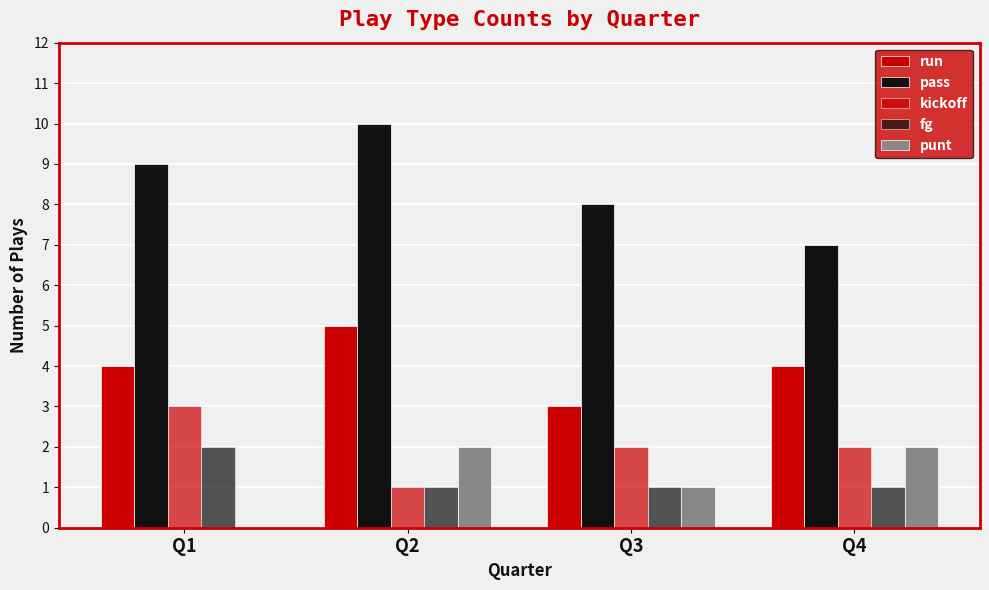

Count the number of categories in the chart.

4